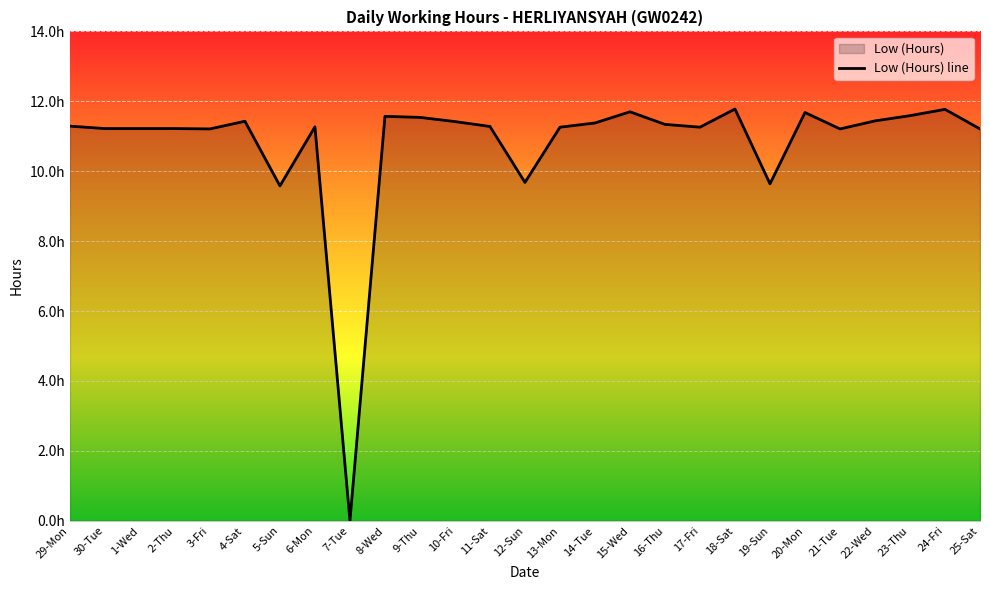

Reading right to left, extract all data points from this chart.

25-Sat=11.2	24-Fri=11.8	23-Thu=11.6	22-Wed=11.4	21-Tue=11.2	20-Mon=11.7	19-Sun=9.6	18-Sat=11.8	17-Fri=11.3	16-Thu=11.3	15-Wed=11.7	14-Tue=11.4	13-Mon=11.3	12-Sun=9.7	11-Sat=11.3	10-Fri=11.4	9-Thu=11.5	8-Wed=11.6	7-Tue=0.0	6-Mon=11.3	5-Sun=9.6	4-Sat=11.4	3-Fri=11.2	2-Thu=11.2	1-Wed=11.2	30-Tue=11.2	29-Mon=11.3